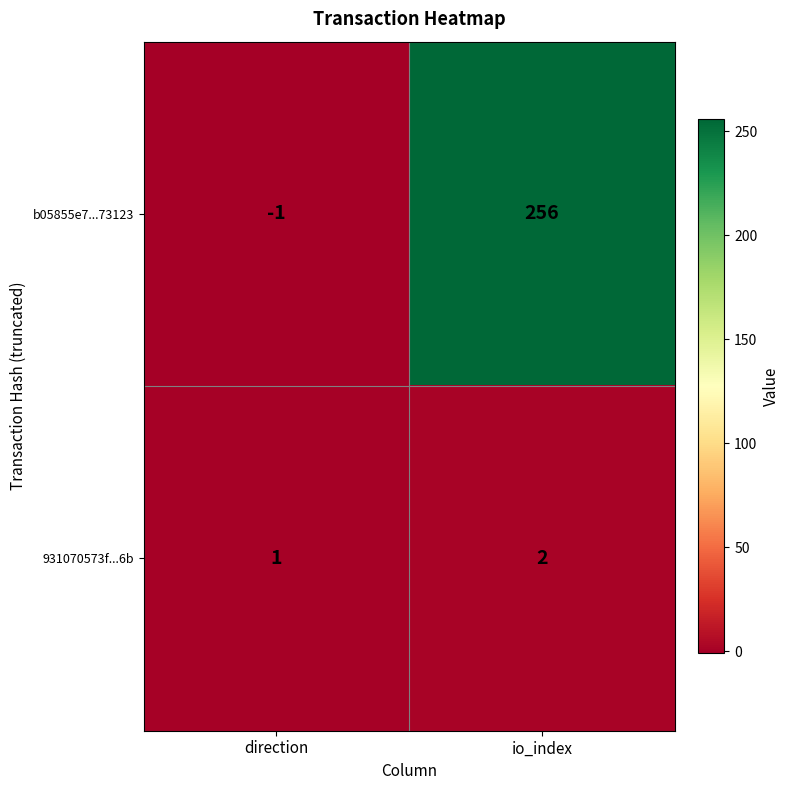

The 931070573f...6b series shows 1 at direction. True or false?

True